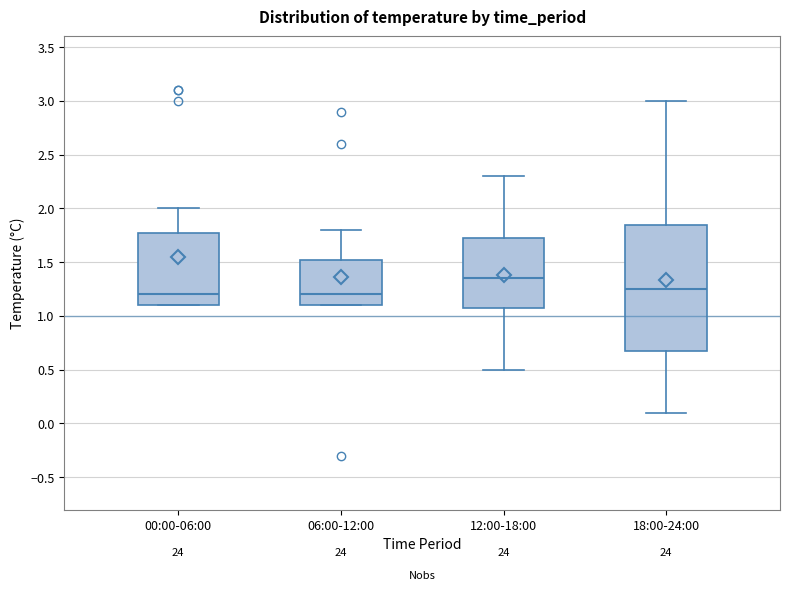

Reading left to right, read every box against the y-axis: the position of its median line, the range the box covers, and the ends of its whiskers. The values are not printed on the chart, so give them approximately, as read against the axis.

00:00-06:00: median 1.20, box 1.10 to 1.80, whiskers 1.10 to 2.00
06:00-12:00: median 1.20, box 1.10 to 1.55, whiskers 1.10 to 1.80
12:00-18:00: median 1.35, box 1.10 to 1.75, whiskers 0.50 to 2.30
18:00-24:00: median 1.25, box 0.70 to 1.85, whiskers 0.10 to 3.00